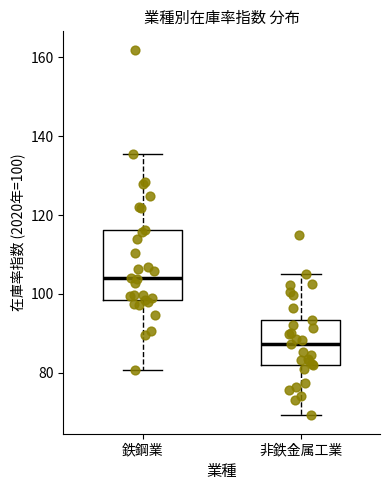

Where is the lower edge of the box for 鉄鋼業 on the y-axis? The values are not printed on the chart, so give them approximately, as read against the axis.

98